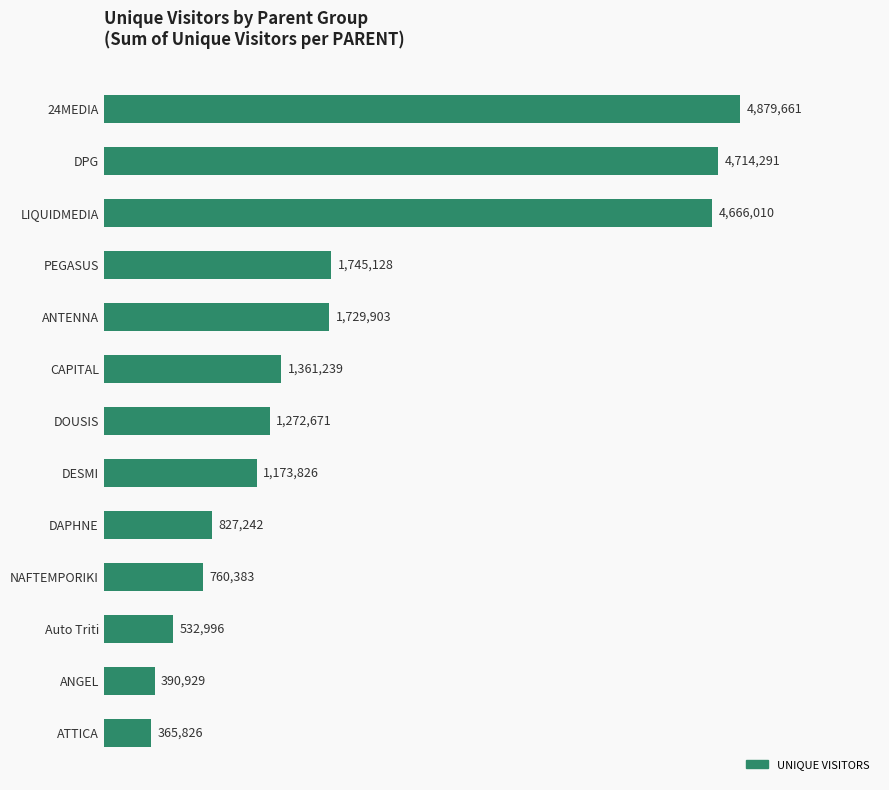

Which label corresponds to the largest value in the chart?

24MEDIA